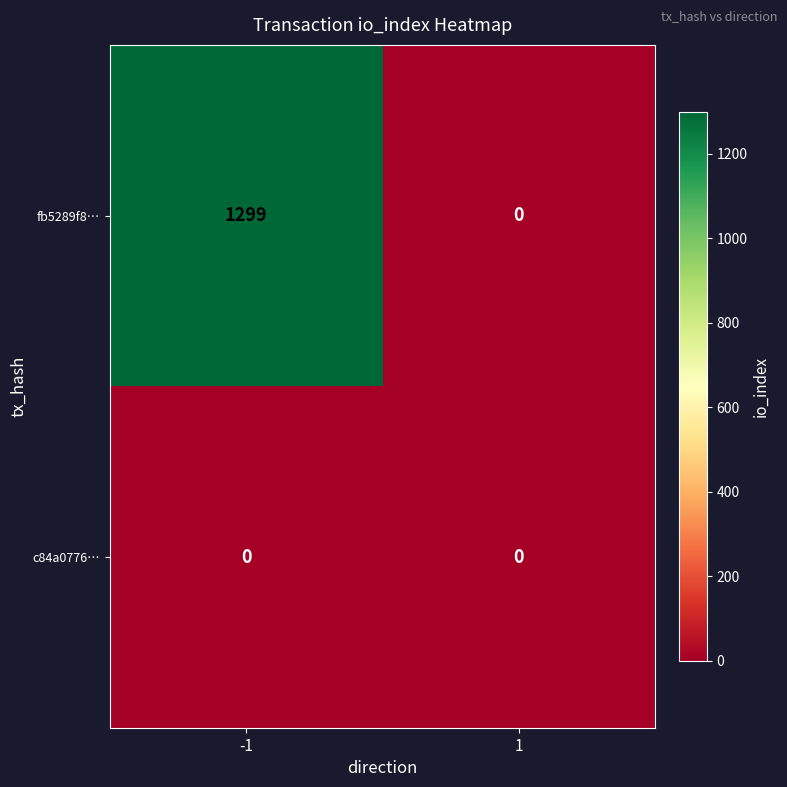

Reading left to right, transcribe all the data shown in this chart.

fb5289f8…: 1299	0
c84a0776…: 0	0